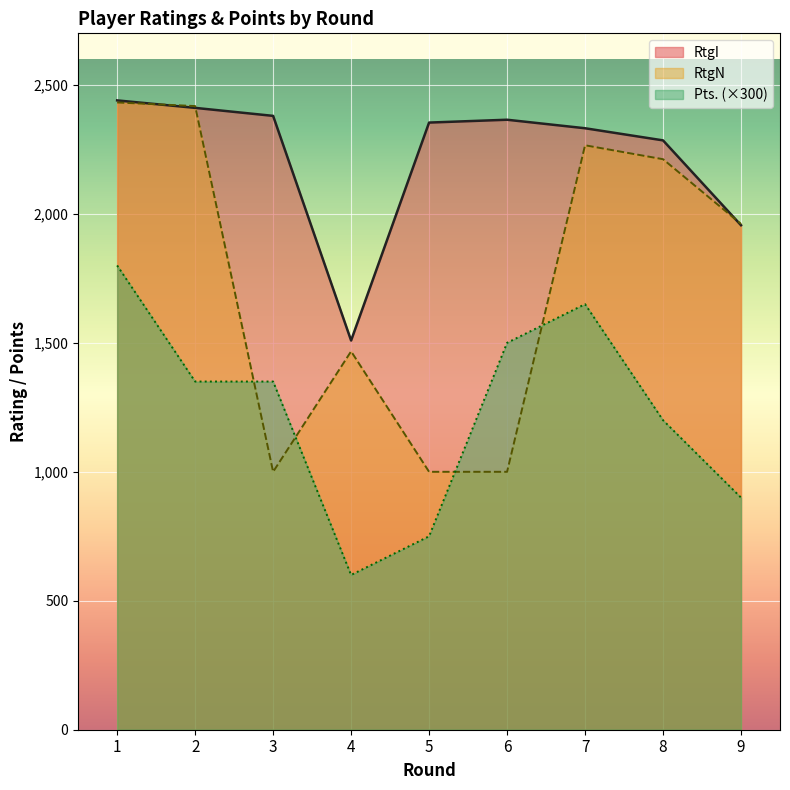

What is the sum of the RtgI values at 4 and 1?

3949